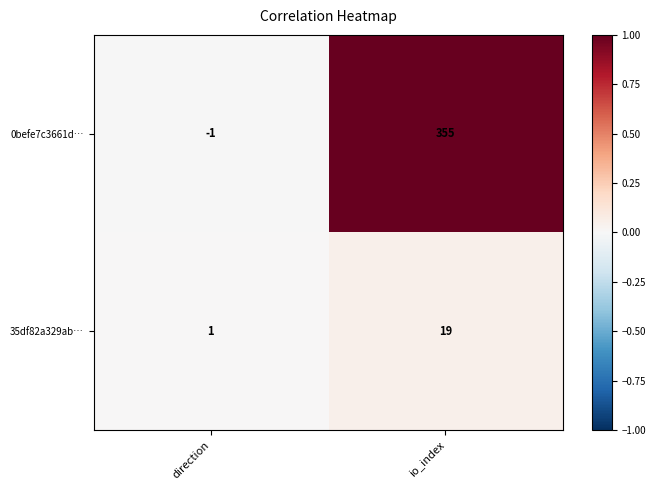

Reading left to right, what are all the values shown in this chart?

0befe7c3661d…: -1	355
35df82a329ab…: 1	19